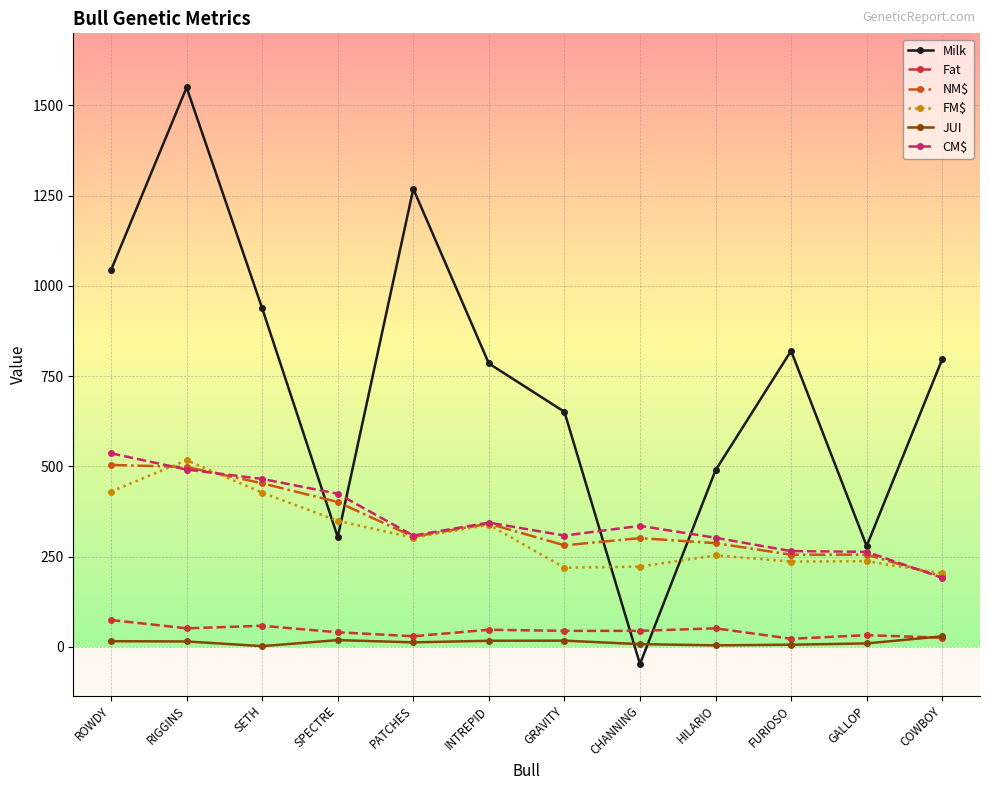

True or false: FM$ has a value of 178.7 at ROWDY.

False